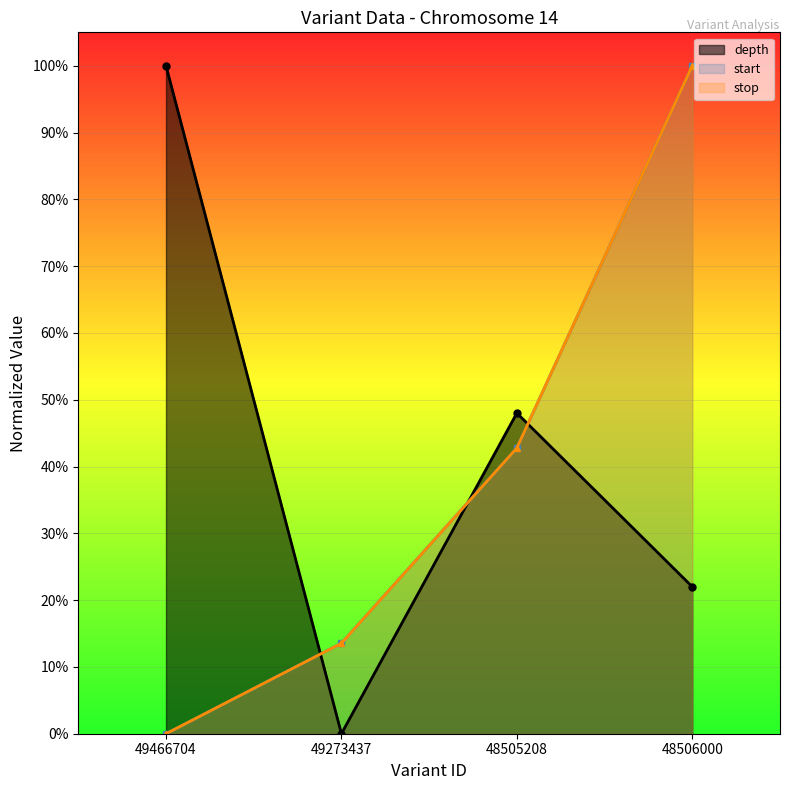

What is the average value of the stop series?

0.4